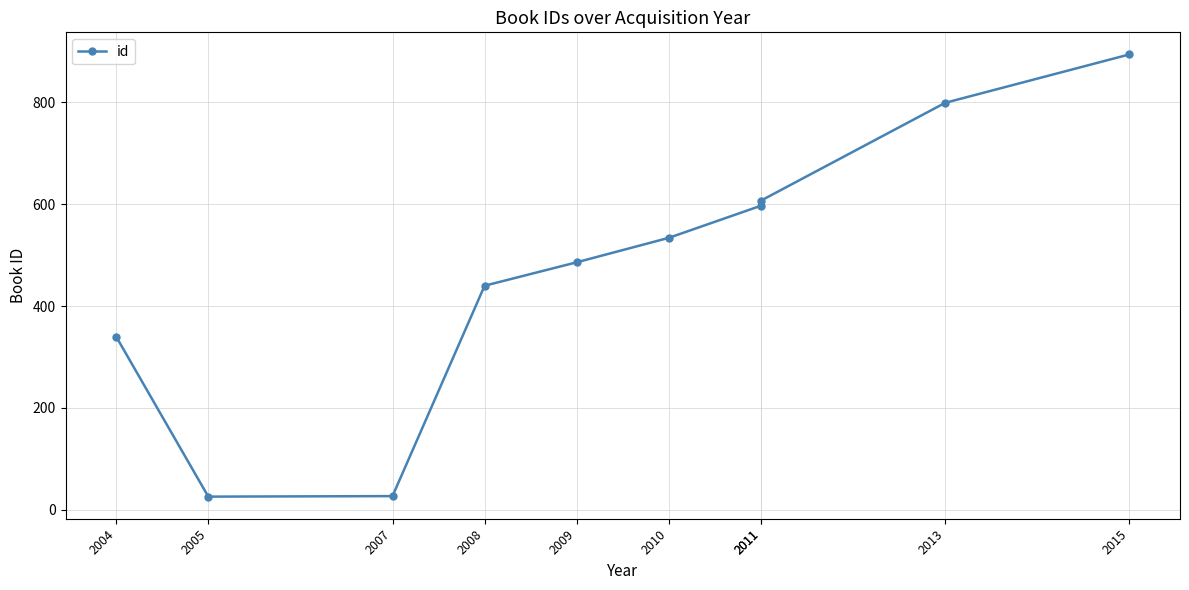

Reading right to left, what are all the values shown in this chart?

894	799	607	597	534	486	440	27	26	340